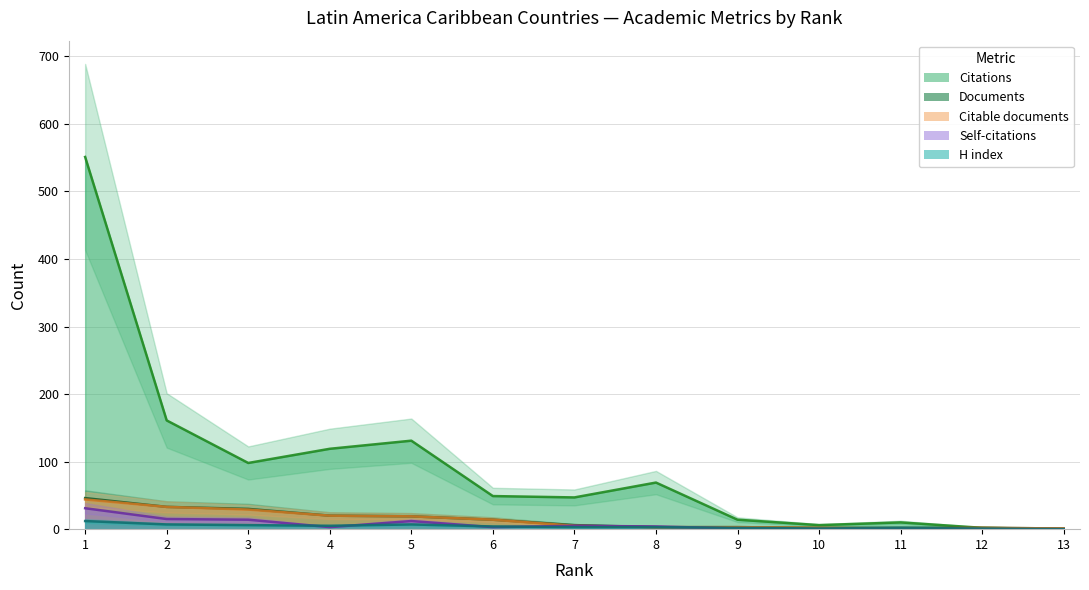

Does the chart display data point markers on the line(s)?

No